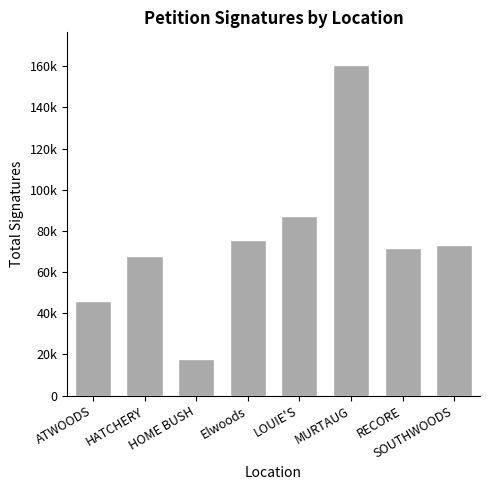

Are the bars horizontal?

No